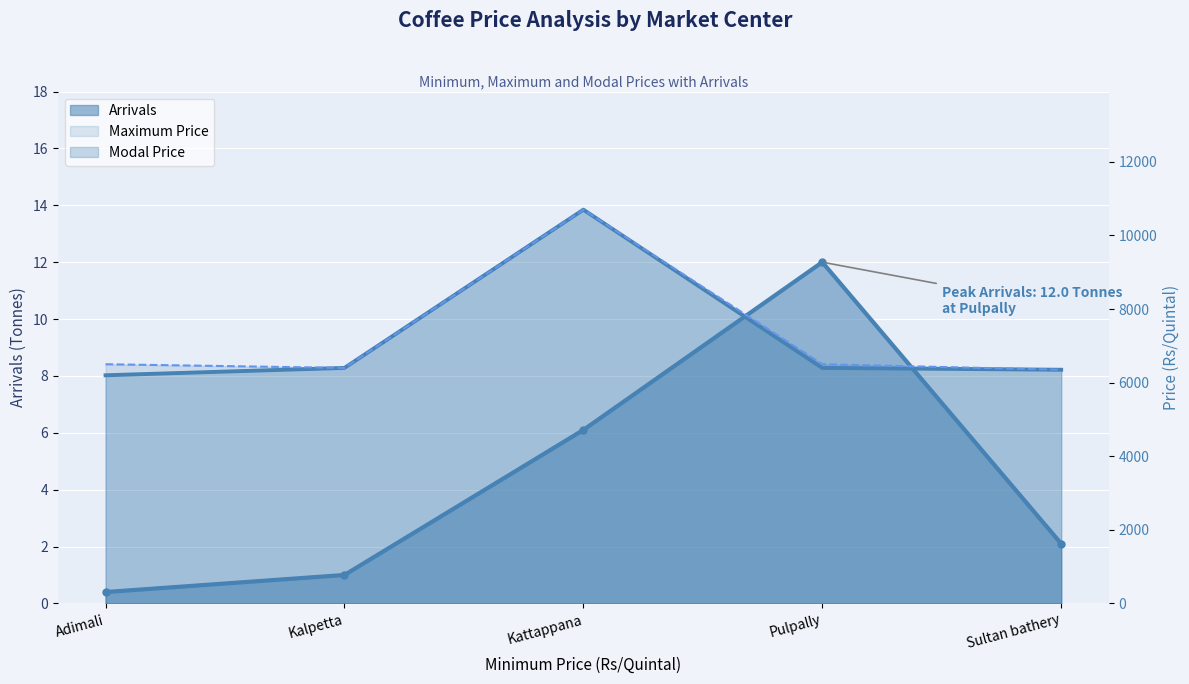

What is the label of the 5th point from the left?

Sultan bathery